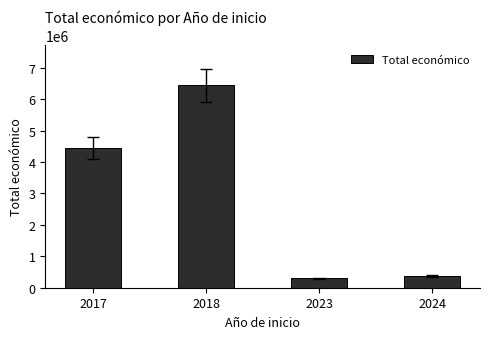

What is the smallest value displayed?

299988.0